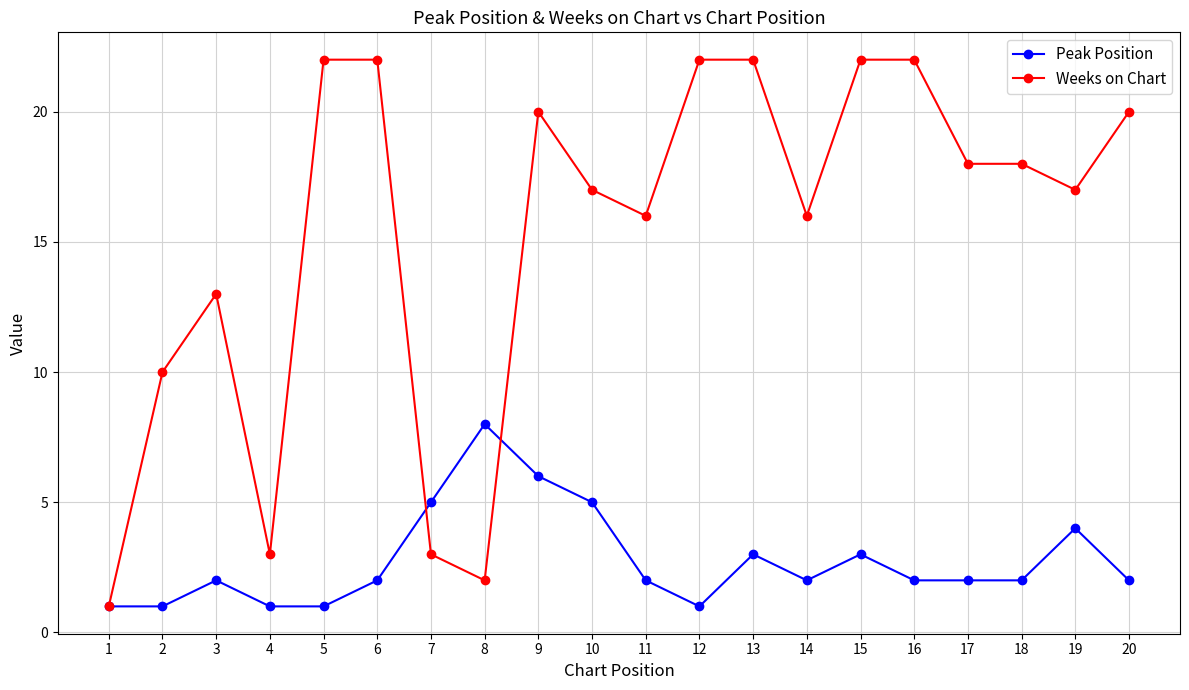

At which category is the sum across all series the highest?

9